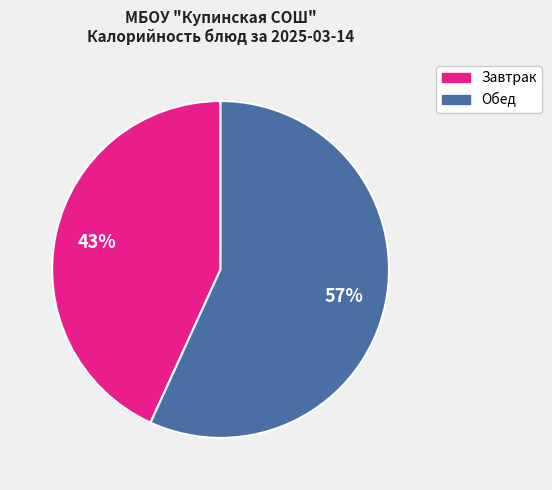

To the nearest percent, what is the difference between the Обед and Завтрак slice percentages?

14%